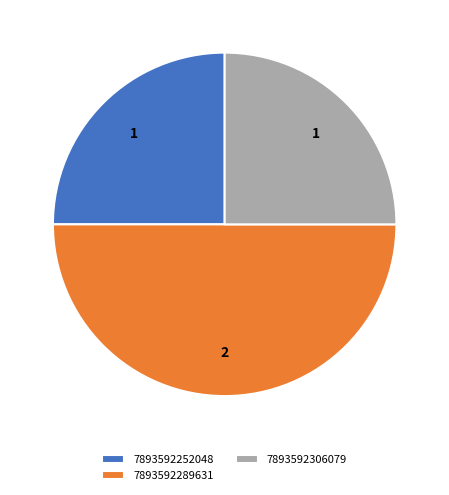

Is the sum of 7893592306079 and 7893592289631 greater than half?

Yes